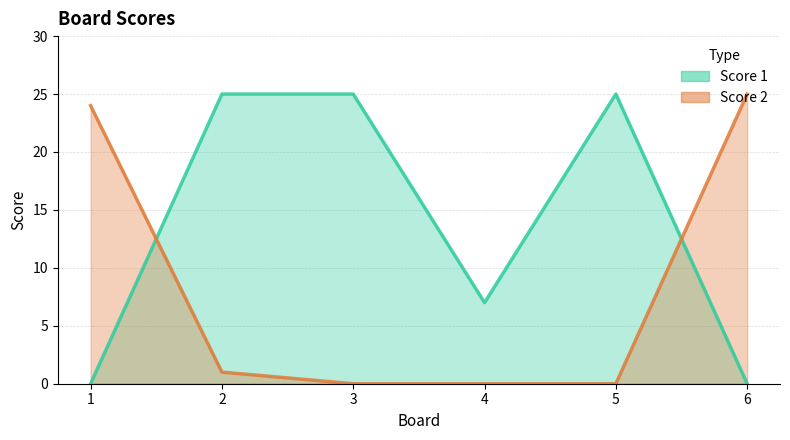

What is the sum of the Score 2 values at 5 and 1?

24